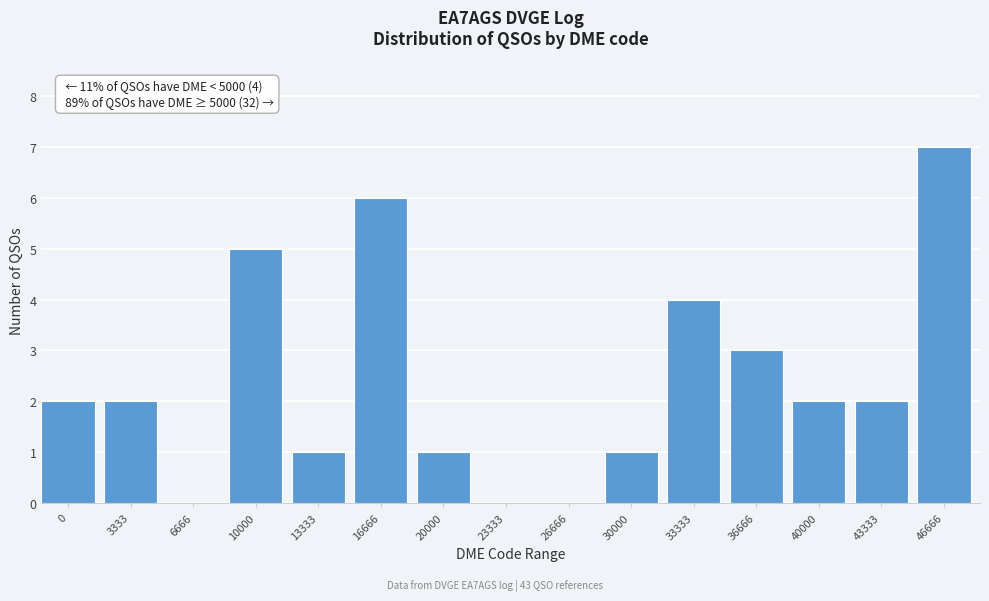

Reading right to left, what are all the values shown in this chart?

46666=7	43333=2	40000=2	36666=3	33333=4	30000=1	26666=0	23333=0	20000=1	16666=6	13333=1	10000=5	6666=0	3333=2	0=2